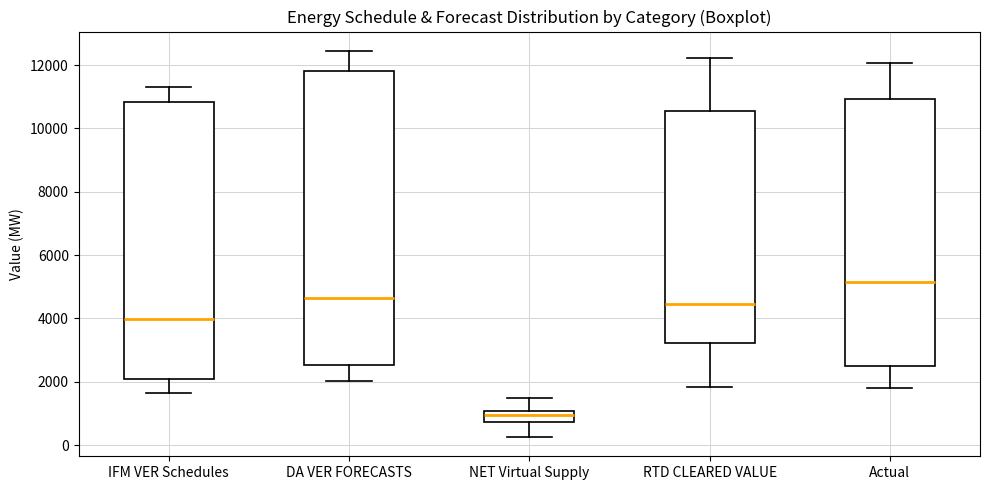

Reading left to right, read every box against the y-axis: the position of its median line, the range the box covers, and the ends of its whiskers. The values are not printed on the chart, so give them approximately, as read against the axis.

IFM VER Schedules: median 4000, box 2000 to 10800, whiskers 1600 to 11400
DA VER FORECASTS: median 4600, box 2600 to 11800, whiskers 2000 to 12400
NET Virtual Supply: median 1000 (inside the box), box 800 to 1000, whiskers 200 to 1400
RTD CLEARED VALUE: median 4400, box 3200 to 10600, whiskers 1800 to 12200
Actual: median 5200, box 2400 to 11000, whiskers 1800 to 12000